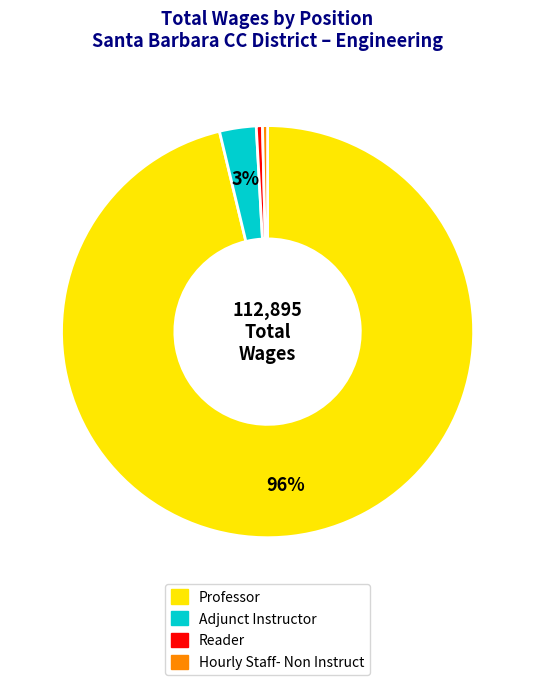

To the nearest percent, what portion does Adjunct Instructor represent?

3%